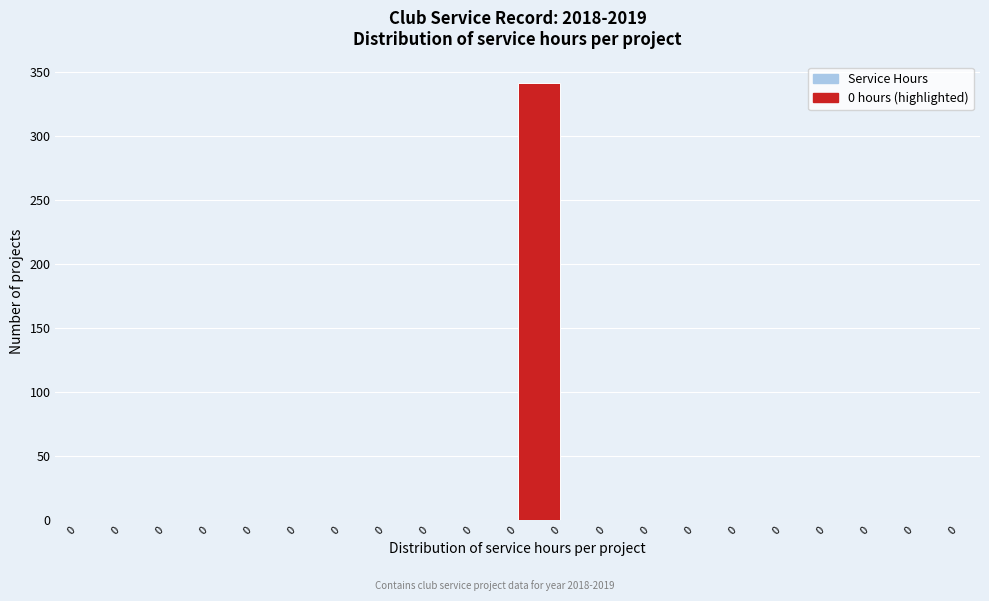

How many distinct data groups are displayed?

1